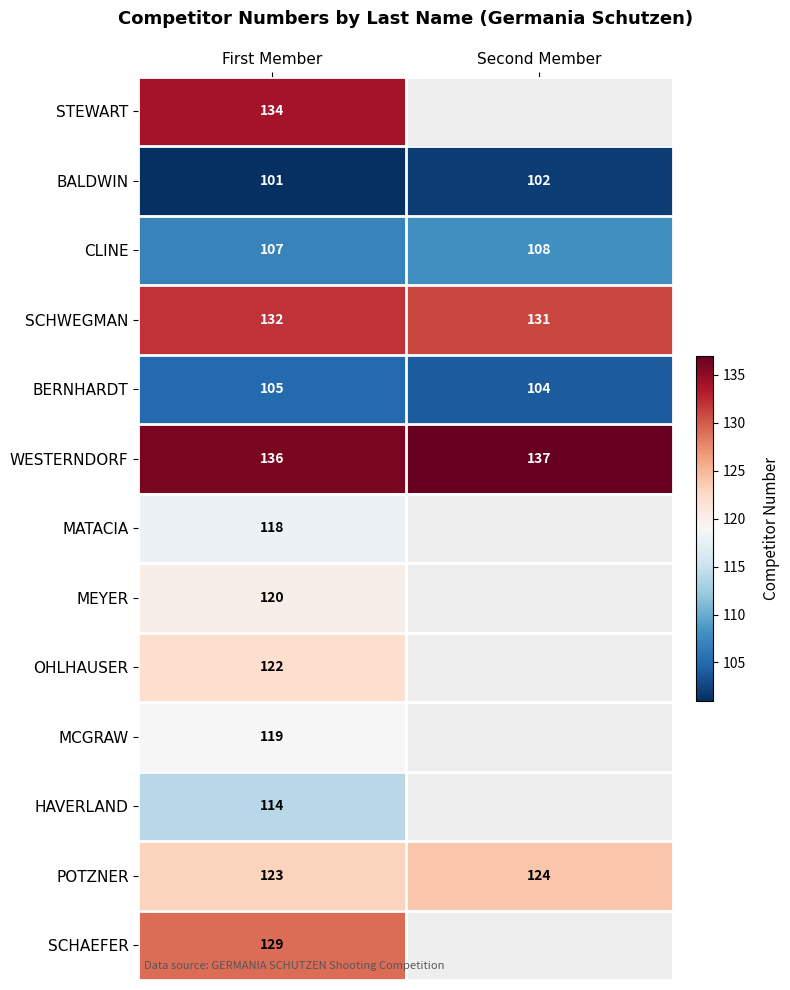

At which label is BERNHARDT closest to 104?

Second Member